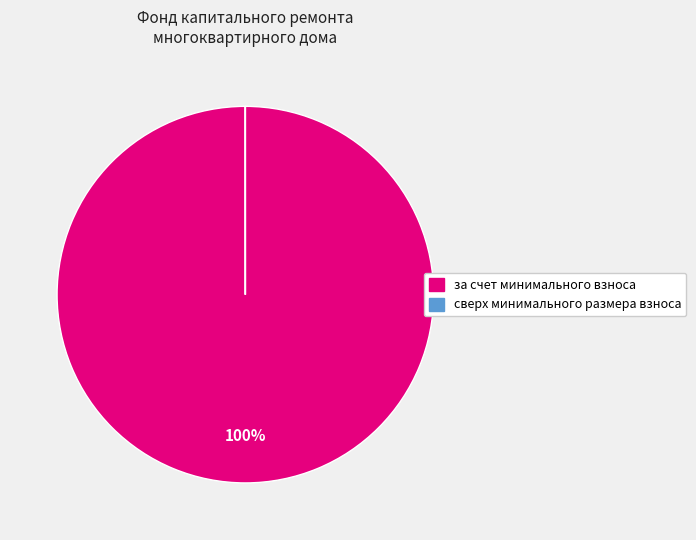

Which slice is the largest?

за счет минимального взноса